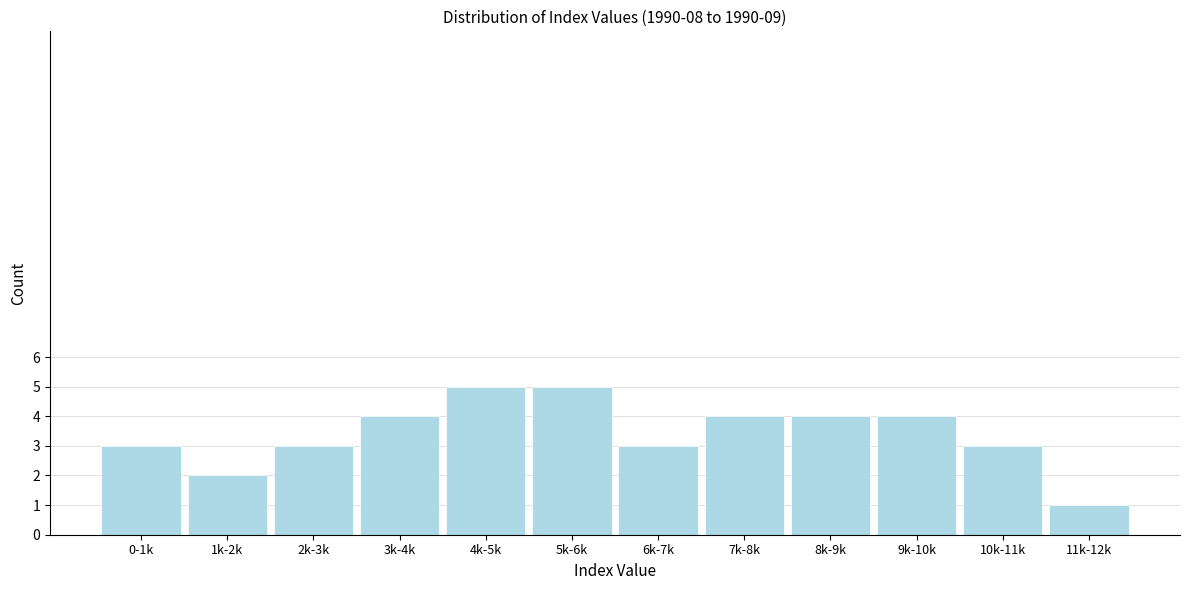

Reading left to right, list all the values displayed in this chart.

3	2	3	4	5	5	3	4	4	4	3	1